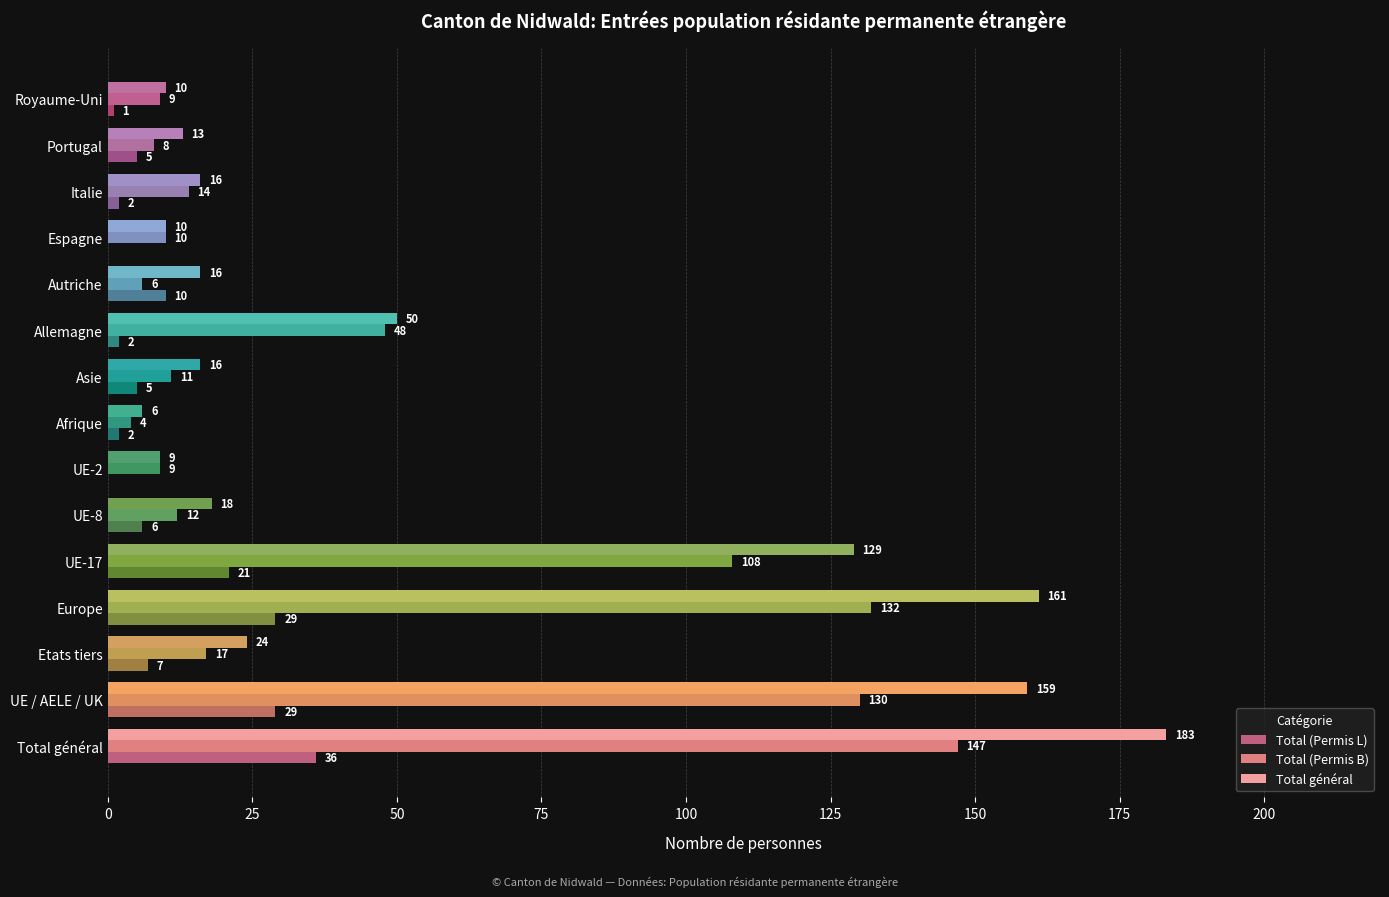

What is the sum of all Total (Permis L) values?

155